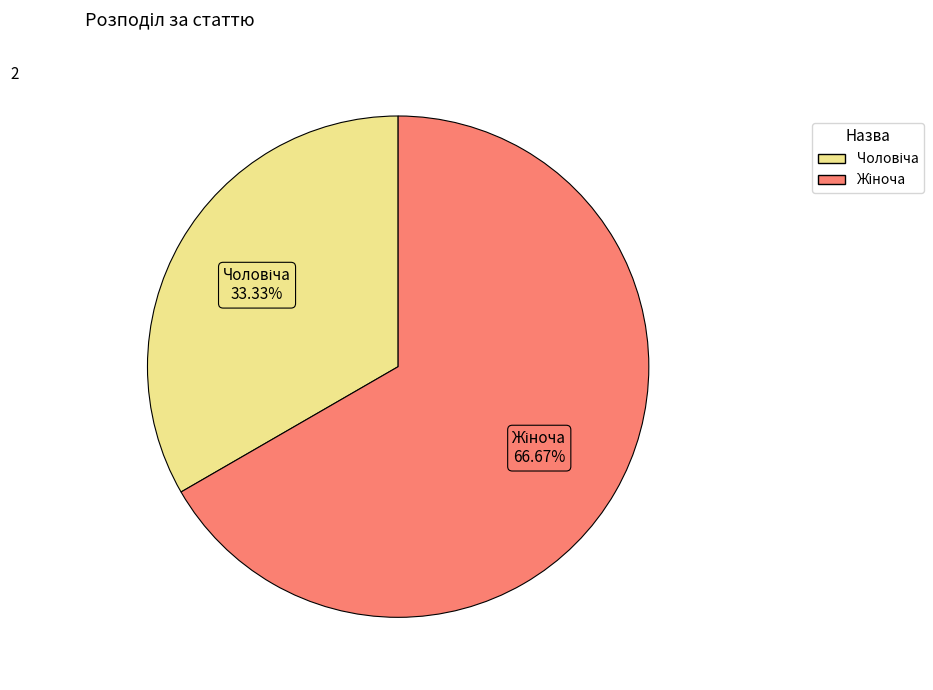

Is there any slice that represents more than half of the pie?

Yes